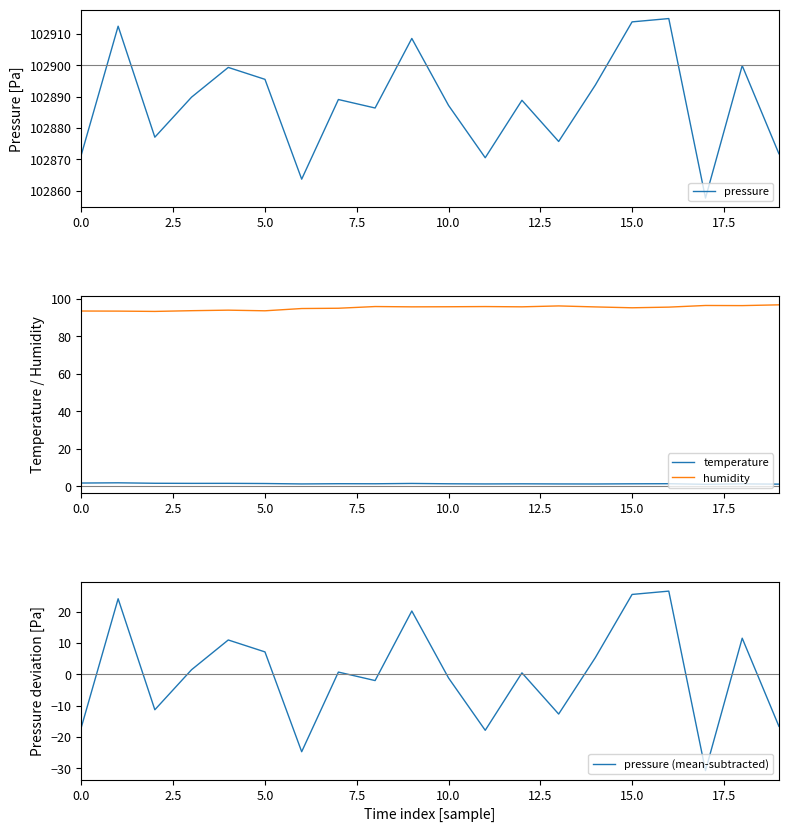

How many lines are shown in the chart?

4